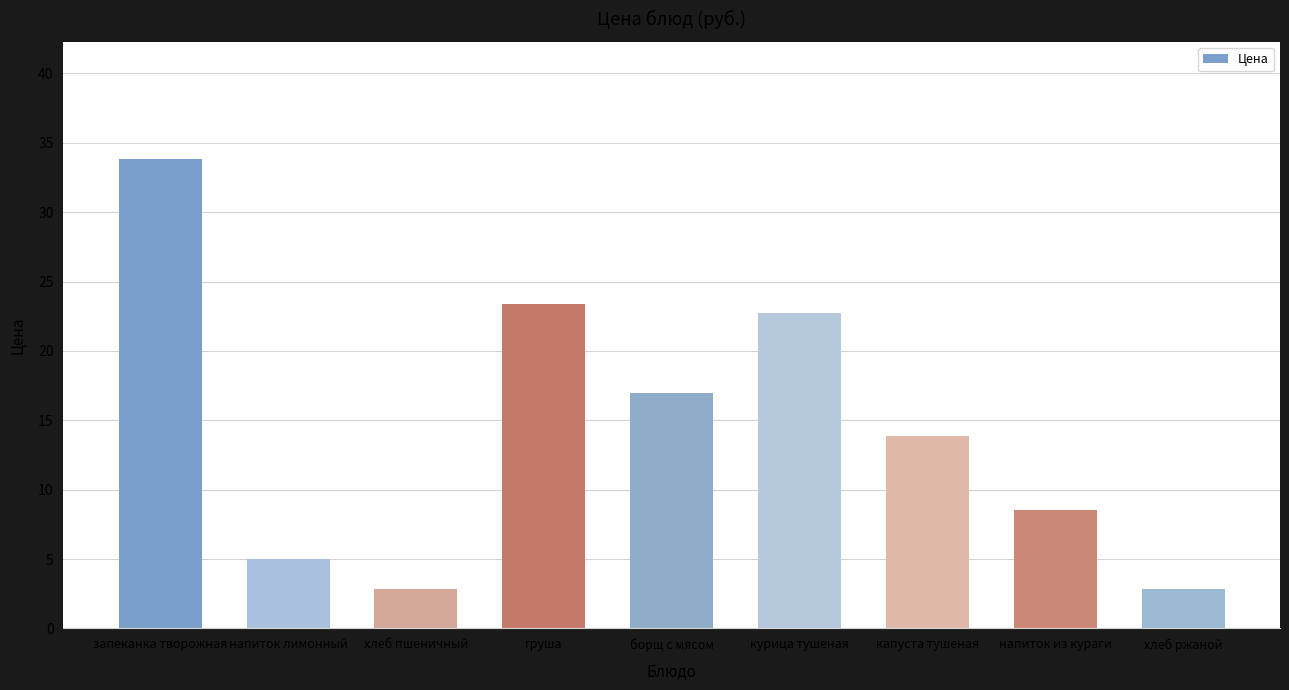

Which category has the highest value across all series?

запеканка творожная